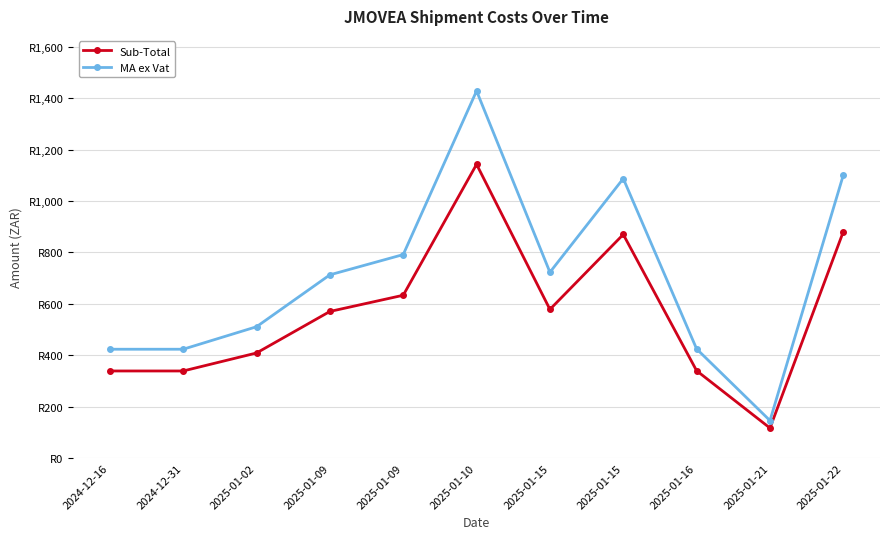

Does the chart have visible grid lines?

Yes